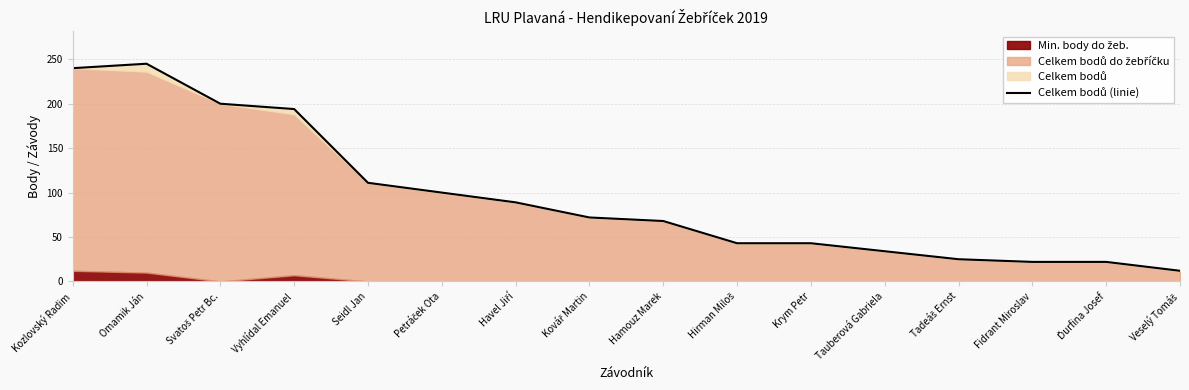

What is the value of the 6th point from the left?

100